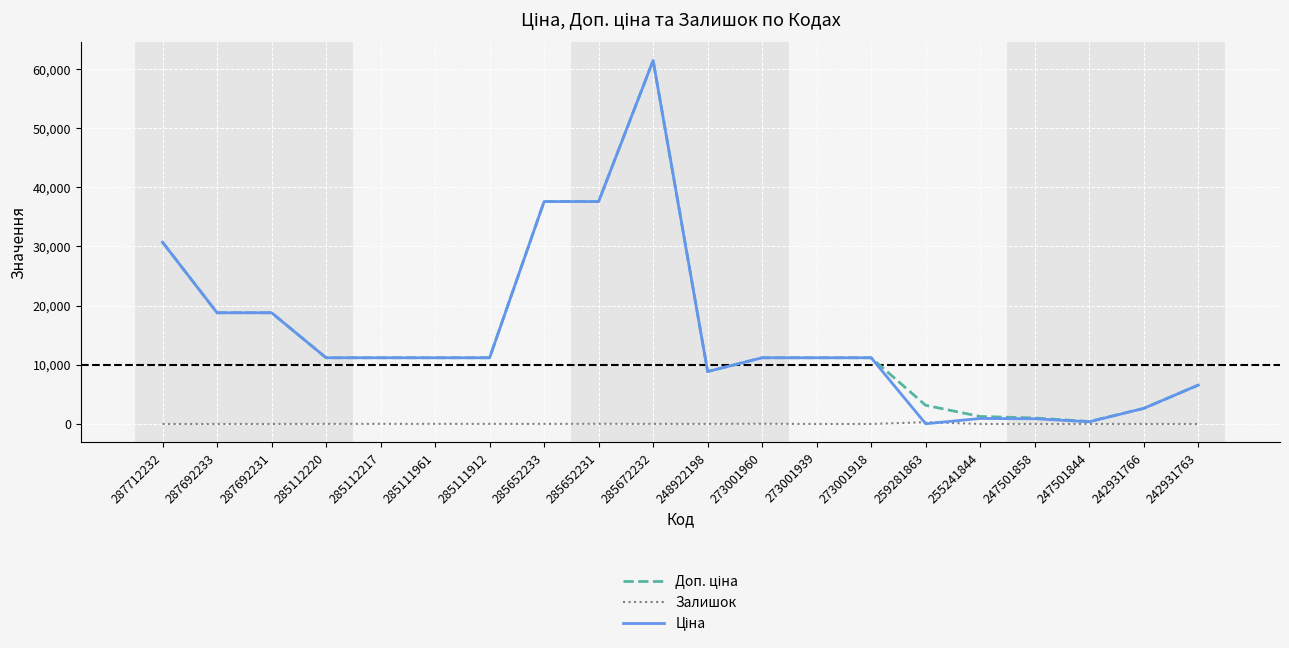

At which category is the sum across all series the highest?

285672232